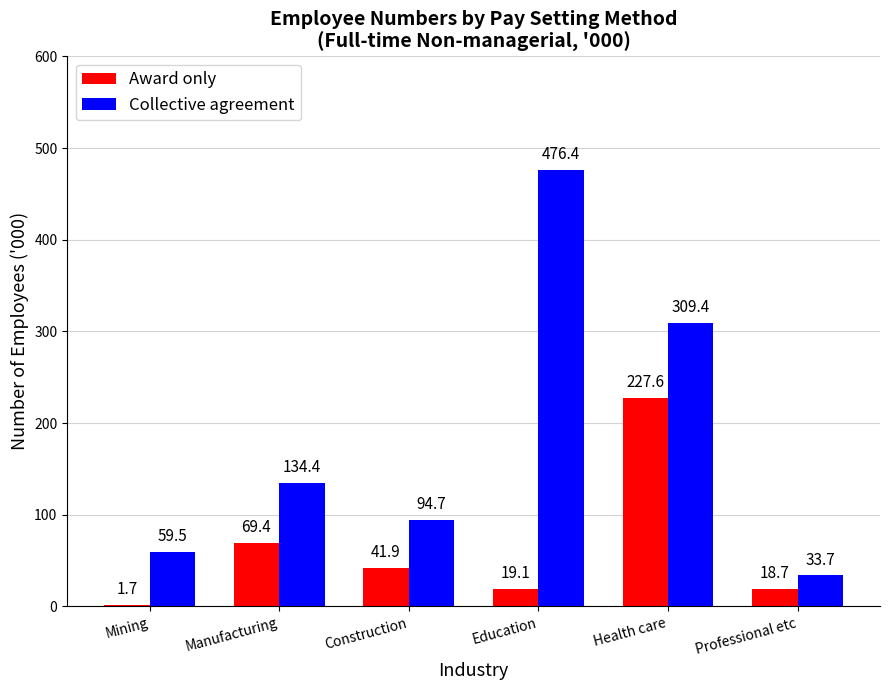

What is the approximate value of Collective agreement at Health care?

309.4